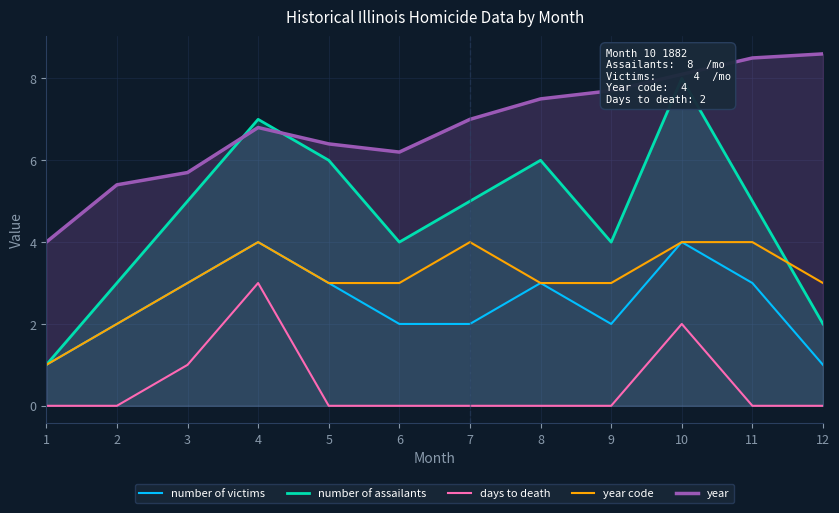

True or false: days to death has more than 2 points higher than both neighbors.

False